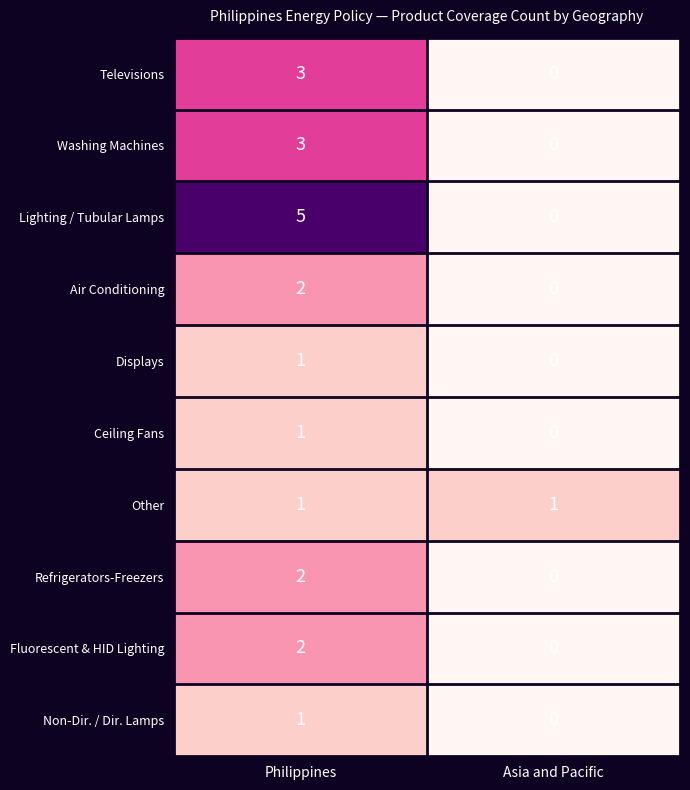

Which label corresponds to the largest value in the chart?

Philippines